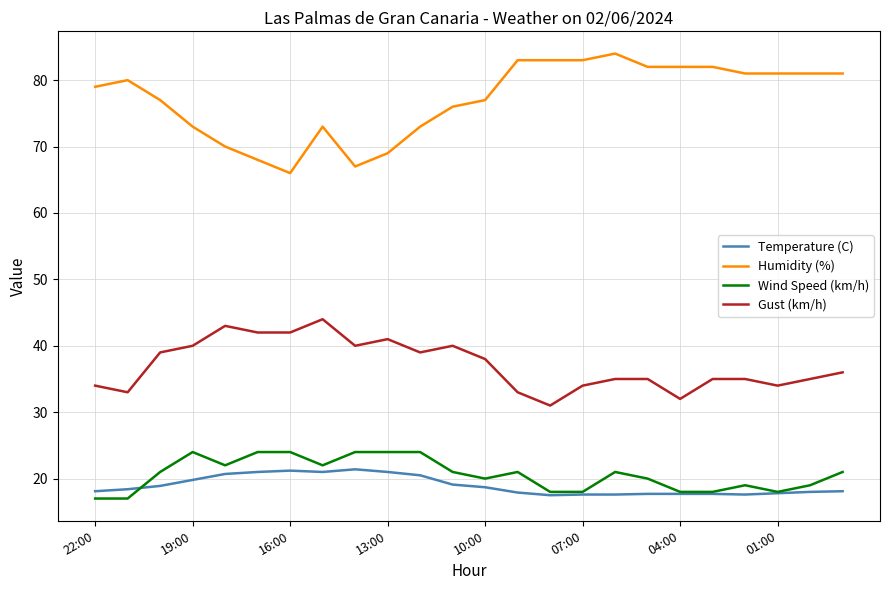

Which series has the widest spread of values?

Humidity (%)